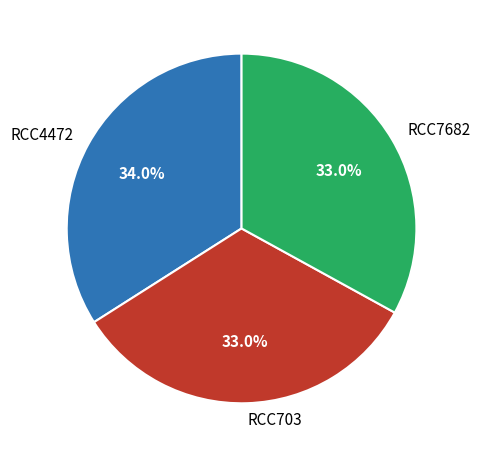

How many segments does this pie chart have?

3